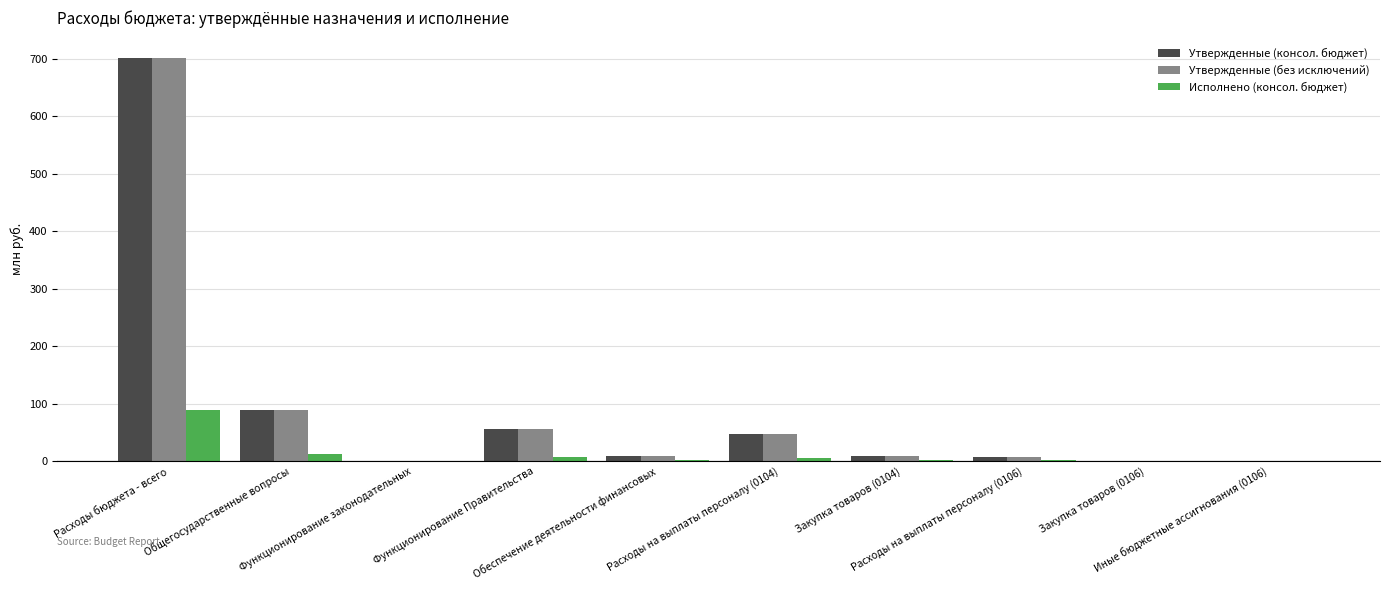

What is the maximum value for Утвержденные (без исключений)?

701.6